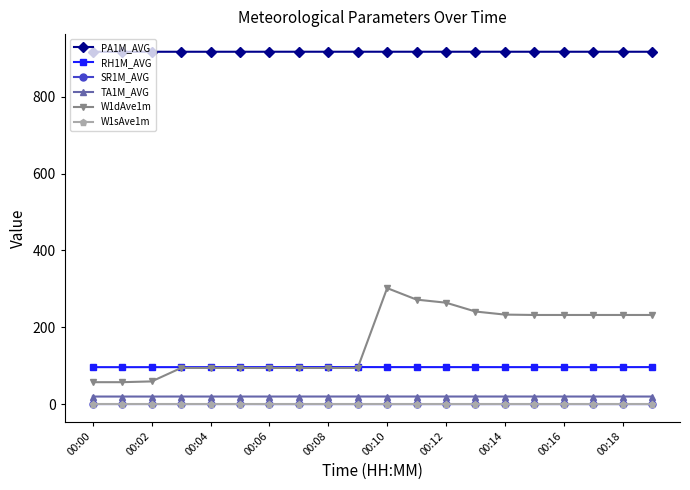

True or false: TA1M_AVG and W1dAve1m intersect in this chart.

False